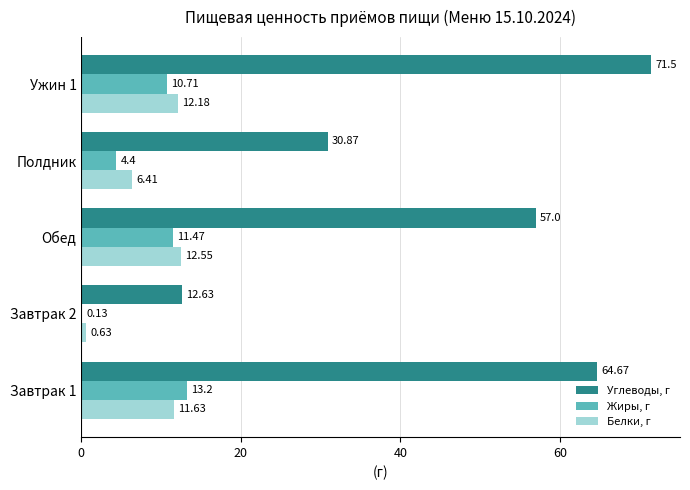

Which series has the widest spread of values?

Углеводы, г